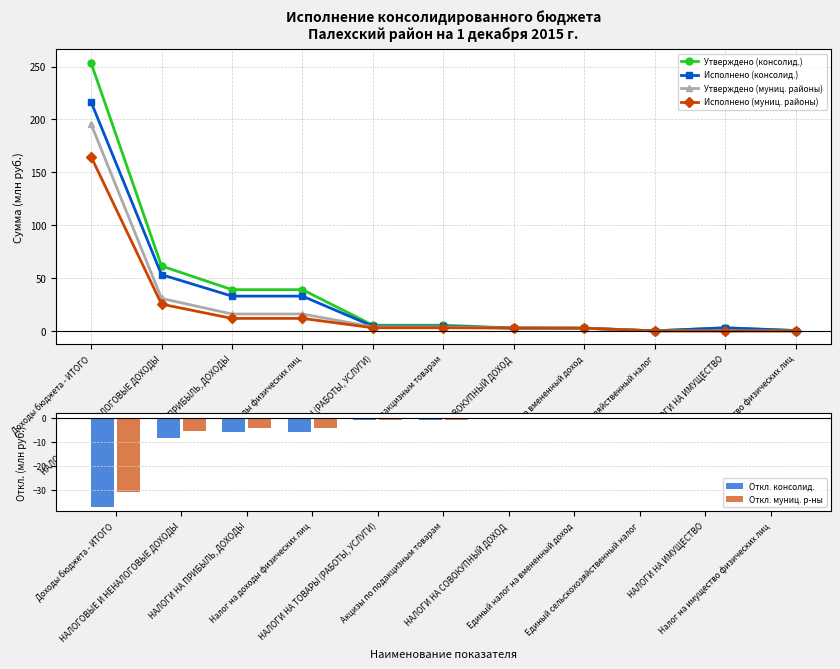

The Утверждено (муниц. районы) series shows 28.0 at Налог на доходы физических лиц. True or false?

False